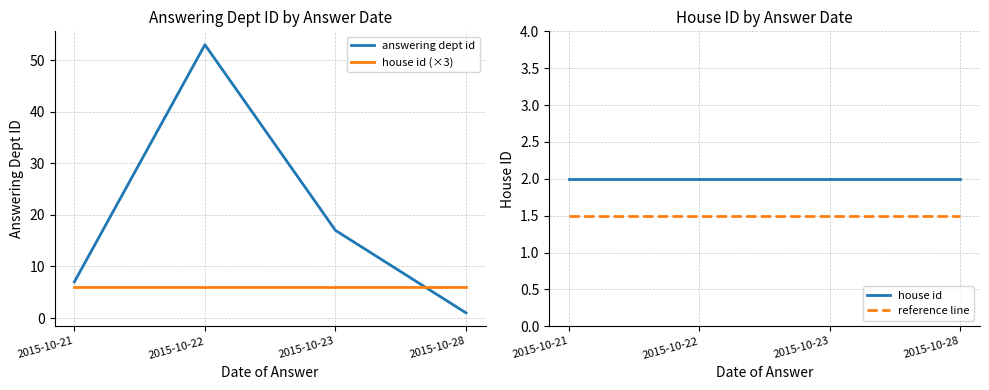

Reading right to left, extract all data points from this chart.

answering dept id: 2015-10-28=1.0	2015-10-23=17.0	2015-10-22=53.0	2015-10-21=7.0
house id (×3): 2015-10-28=6.0	2015-10-23=6.0	2015-10-22=6.0	2015-10-21=6.0
house id: 2015-10-28=2.0	2015-10-23=2.0	2015-10-22=2.0	2015-10-21=2.0
reference line: 2015-10-28=1.5	2015-10-23=1.5	2015-10-22=1.5	2015-10-21=1.5